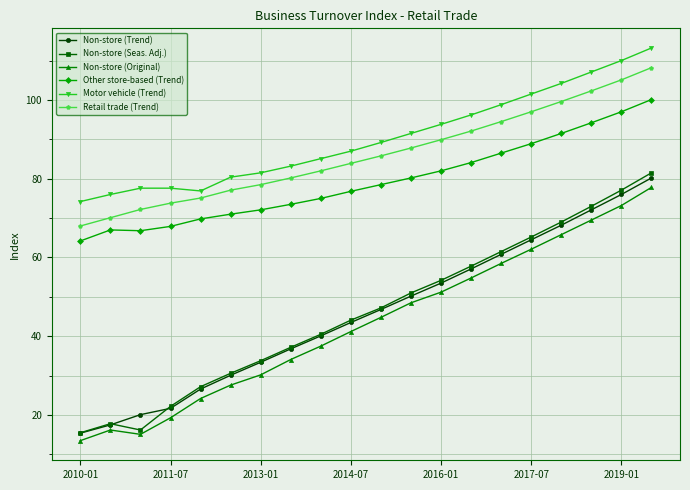

What is the minimum value for Non-store (Trend)?

15.4